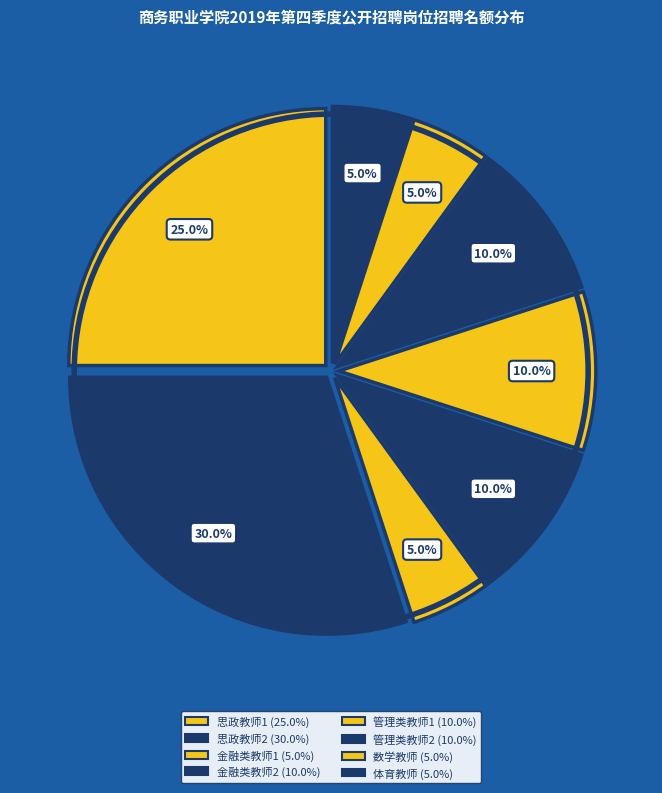

How many segments does this pie chart have?

8